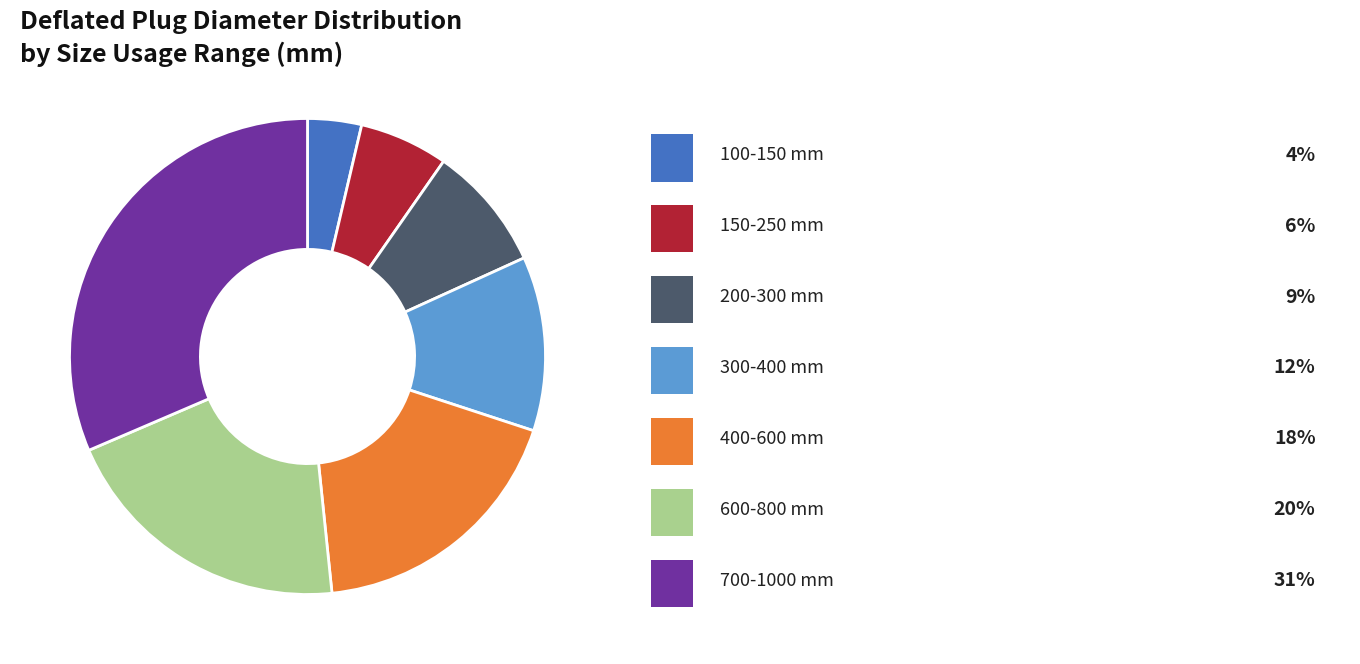

How many segments does this pie chart have?

7